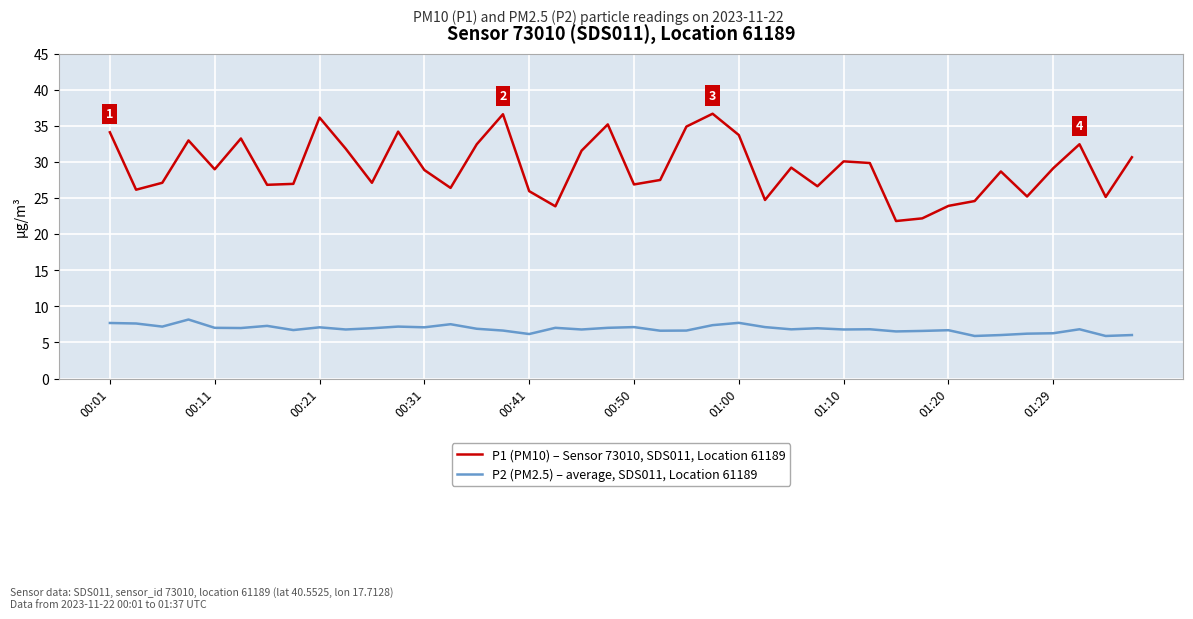

Which series has the widest spread of values?

P1 (PM10) – Sensor 73010, SDS011, Location 61189